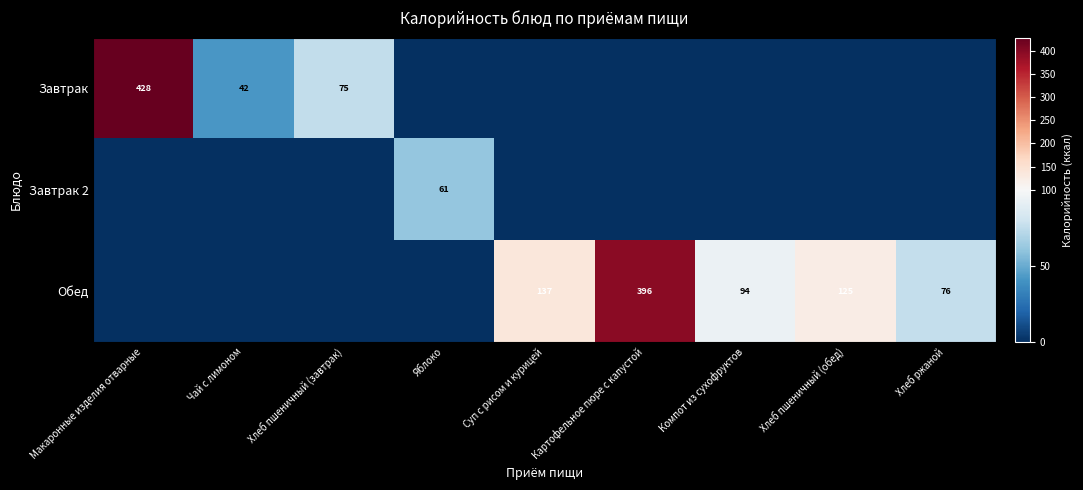

What is the difference between the Обед values at Хлеб ржаной and Компот из сухофруктов?

18